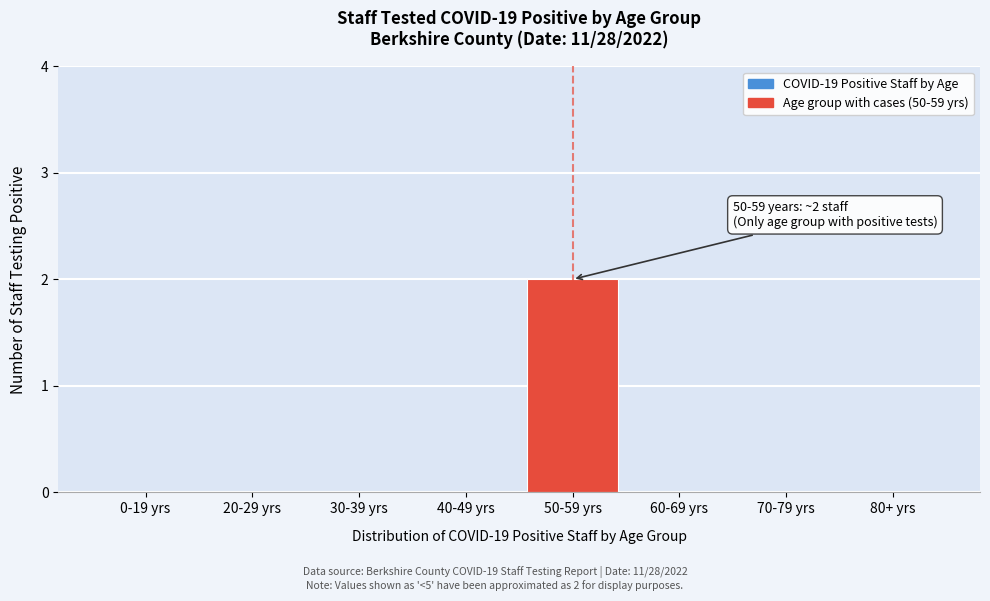

Reading left to right, transcribe all the data shown in this chart.

0-19 yrs=0	20-29 yrs=0	30-39 yrs=0	40-49 yrs=0	50-59 yrs=2	60-69 yrs=0	70-79 yrs=0	80+ yrs=0